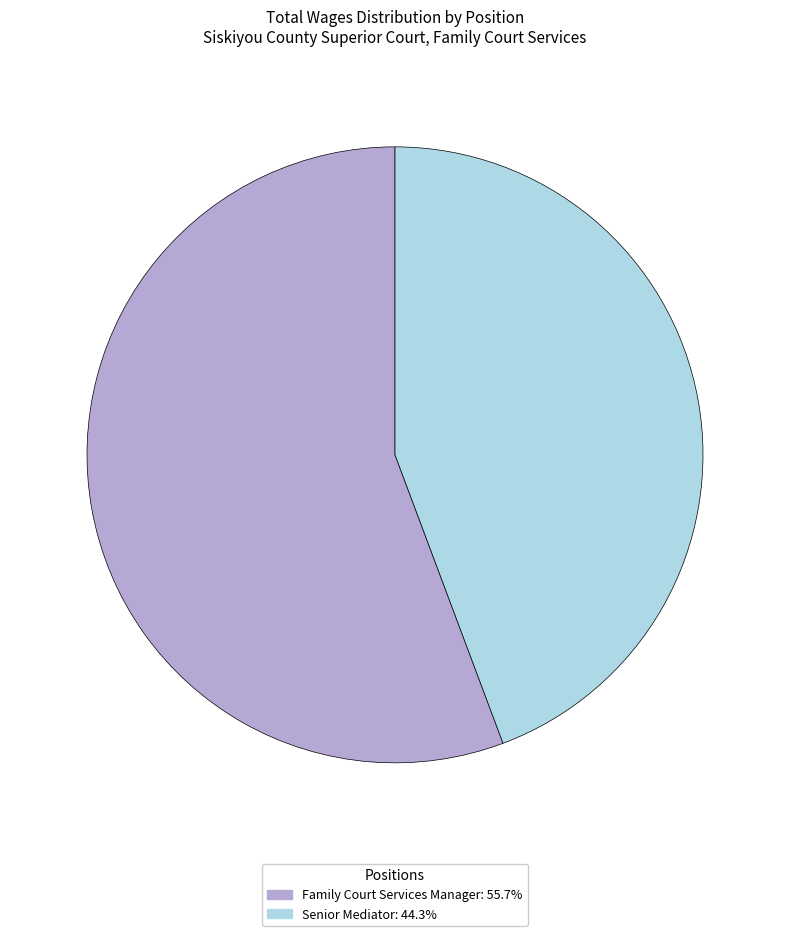

Between Family Court Services Manager and Senior Mediator, which is larger?

Family Court Services Manager